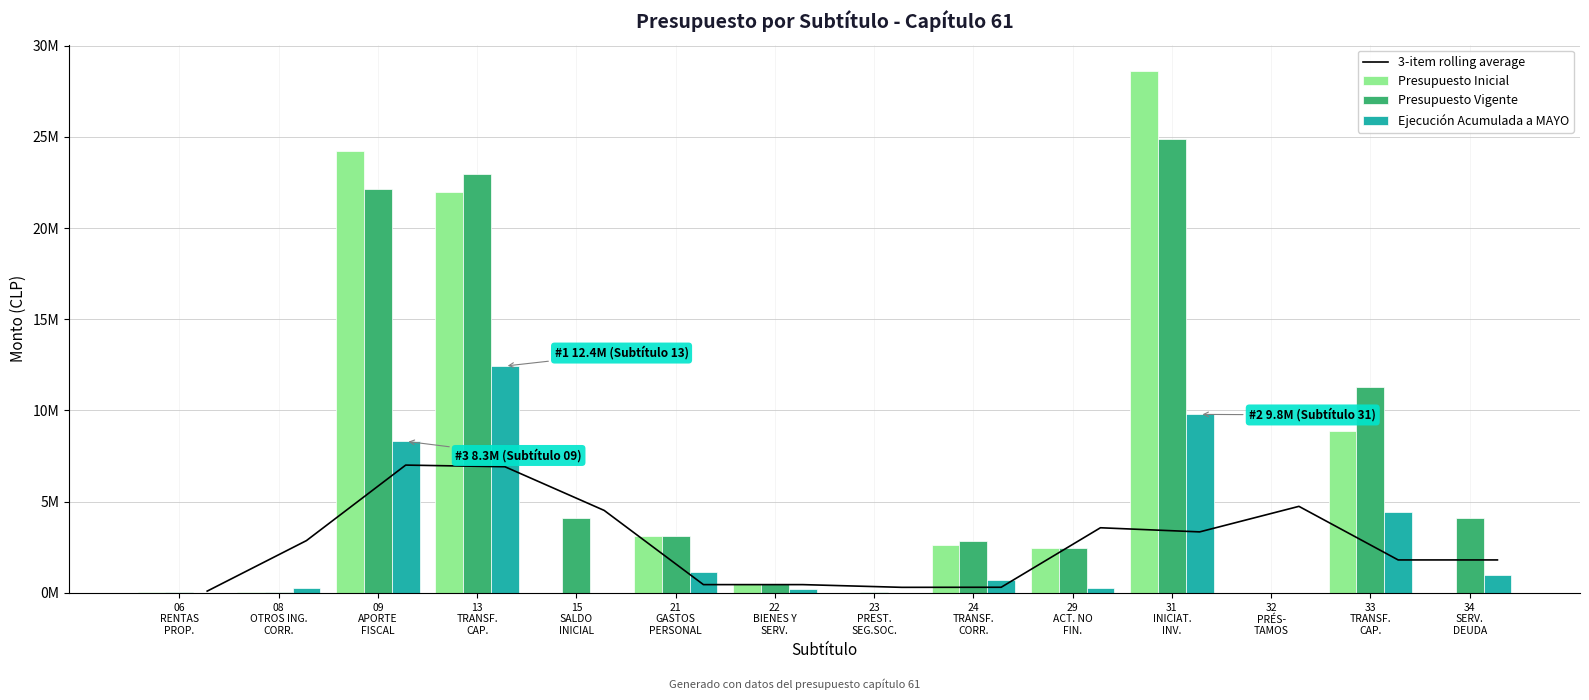

What is the total value across all series at 23
PREST.
SEG.SOC.?

327141.0